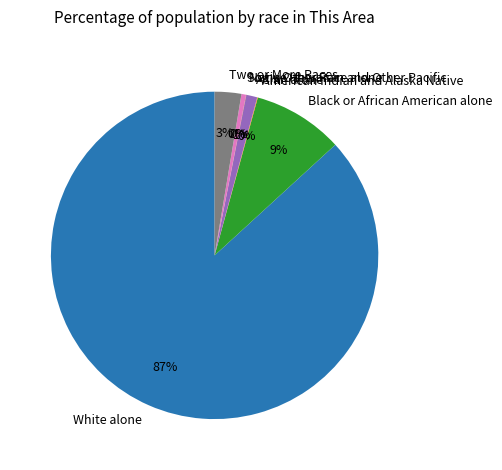

True or false: White alone accounts for 87% of the total.

True